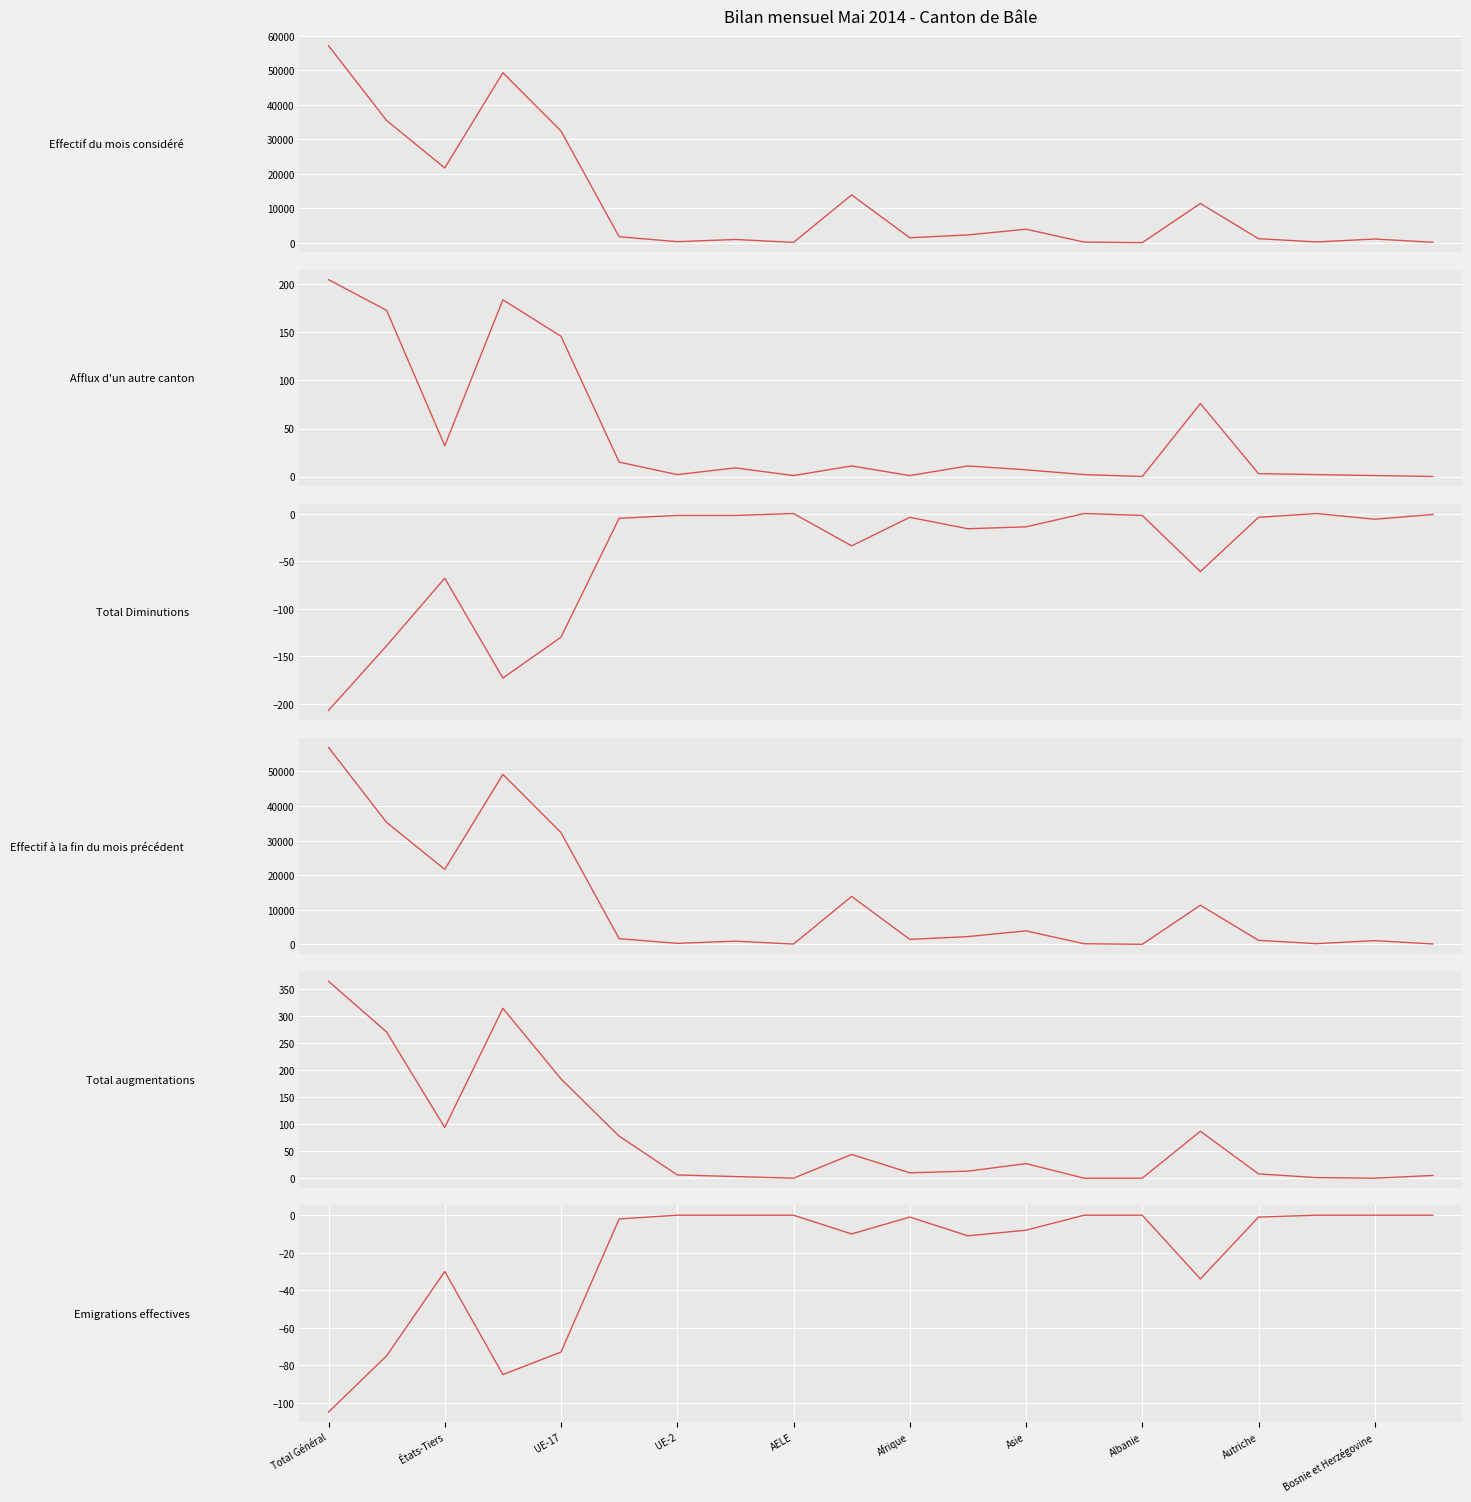

What is the difference between the second highest and second lowest values in the Afflux d'un autre canton series?

184